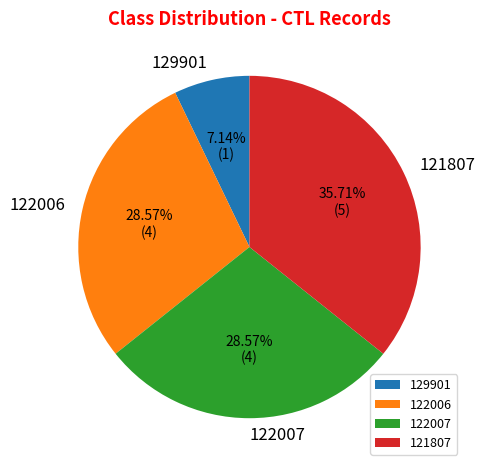

Is there a majority slice in this chart?

No